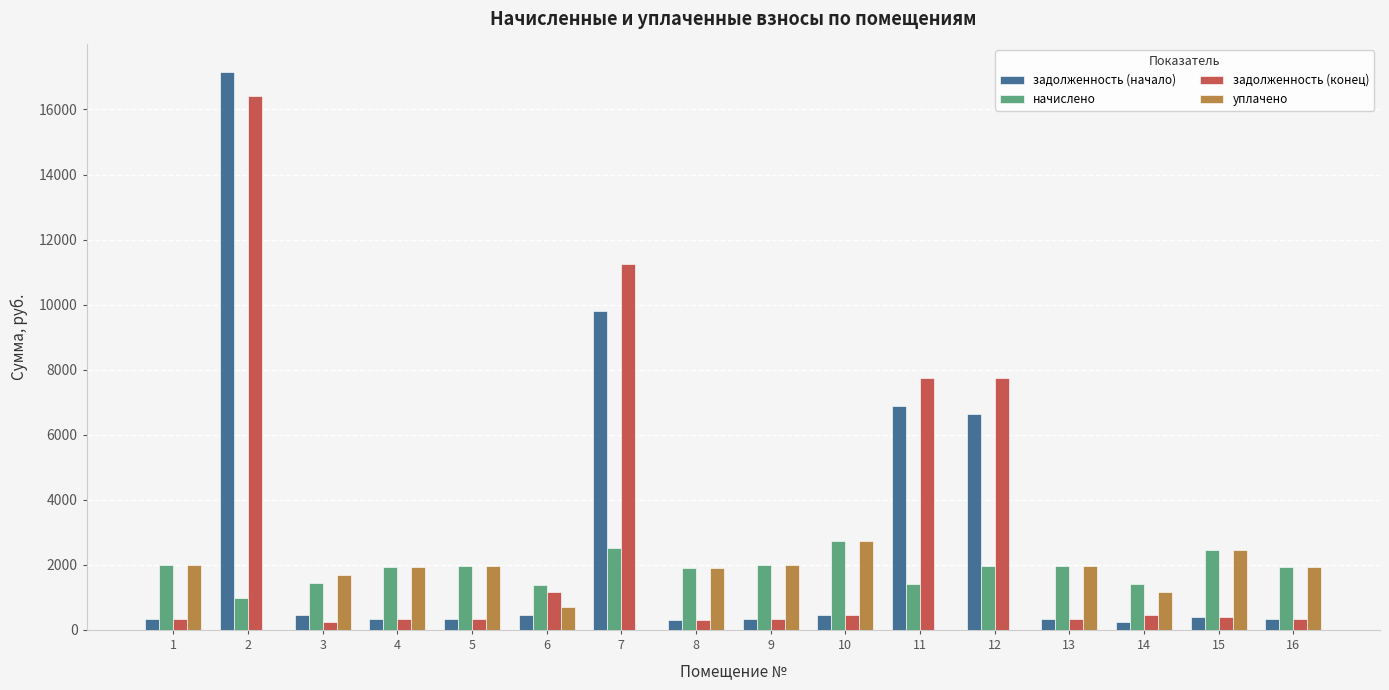

Does the chart contain stacked bars?

No